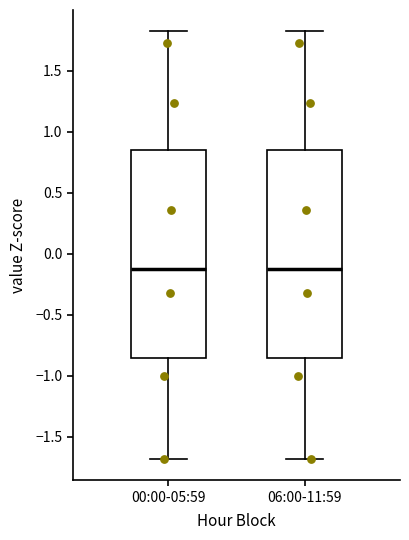

Reading left to right, transcribe this box plot: for each box, give where its median line is, the range the box spans, and where its two whiskers end, as read against the y-axis. The values are not printed on the chart, so give them approximately, as read against the axis.

00:00-05:59: median -0.10, box -0.85 to 0.85, whiskers -1.70 to 1.80
06:00-11:59: median -0.10, box -0.85 to 0.85, whiskers -1.70 to 1.80